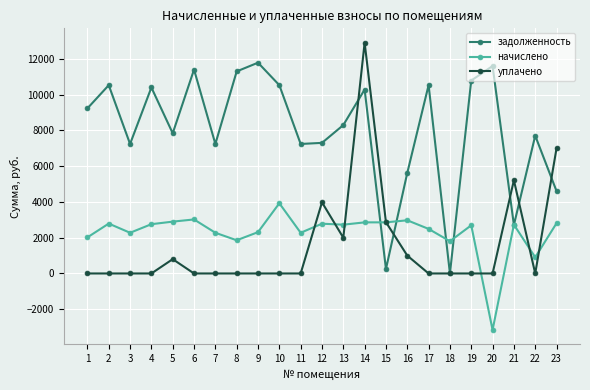

Which series has the largest total across all categories?

задолженность